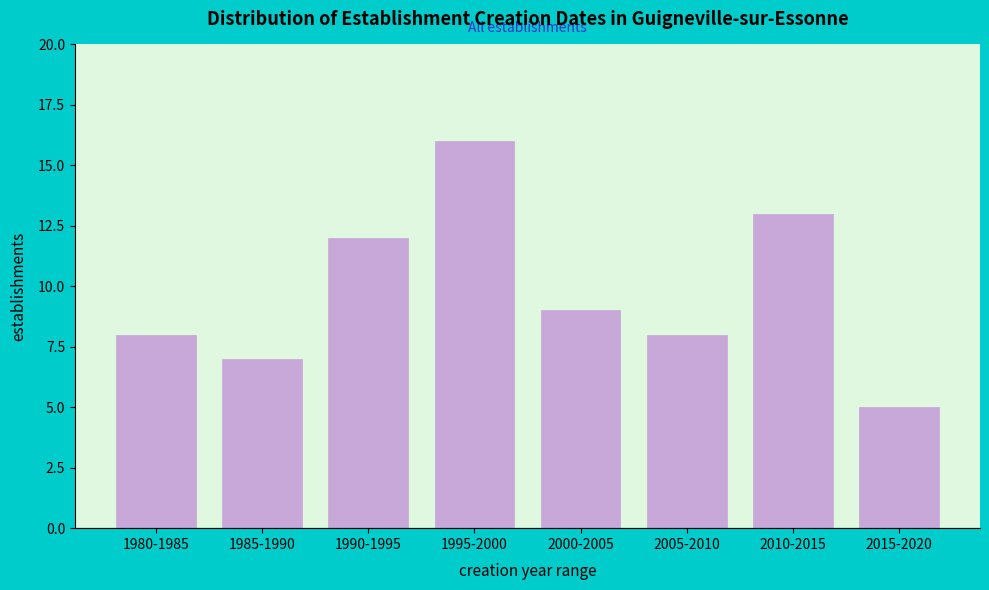

Reading left to right, transcribe all the data shown in this chart.

1980-1985=8	1985-1990=7	1990-1995=12	1995-2000=16	2000-2005=9	2005-2010=8	2010-2015=13	2015-2020=5